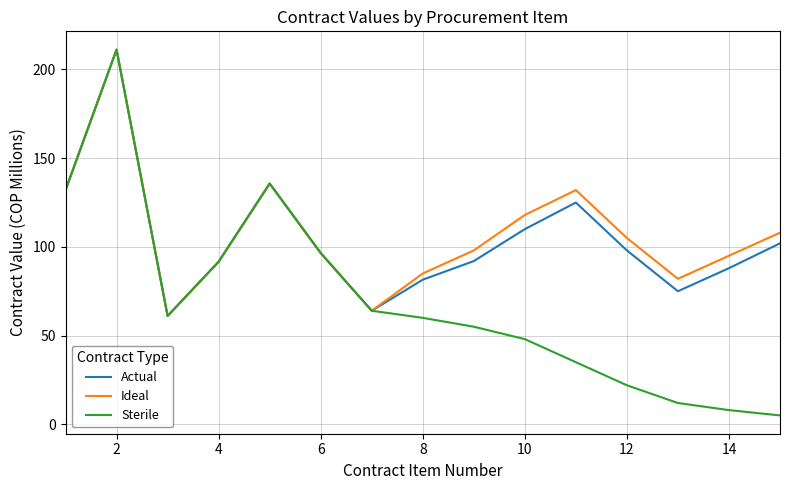

How many lines are shown in the chart?

3